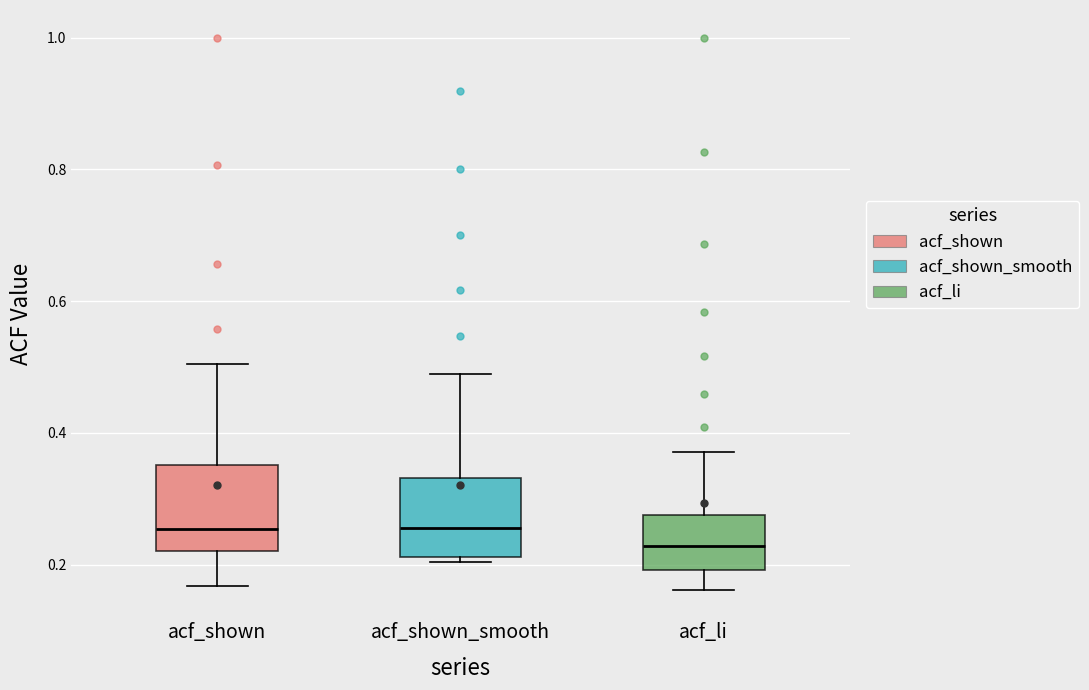

Which box's median line is the lowest?

acf_li